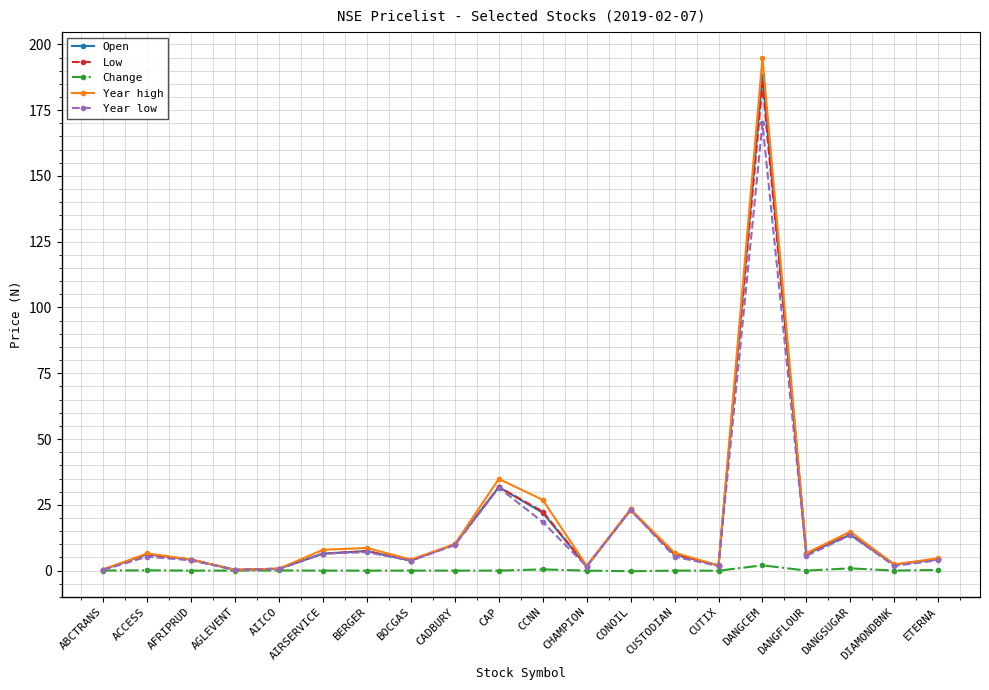

The value of Low at CADBURY is 10.0. True or false?

True